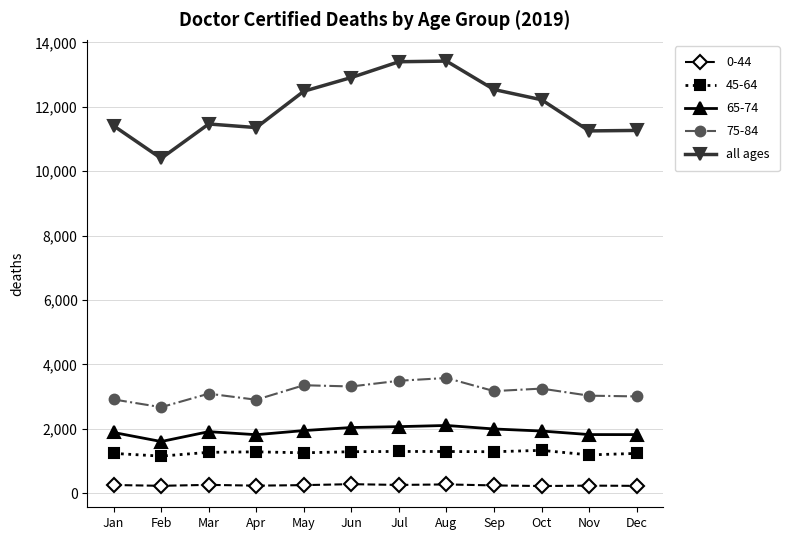

How many data points does each series have?

12